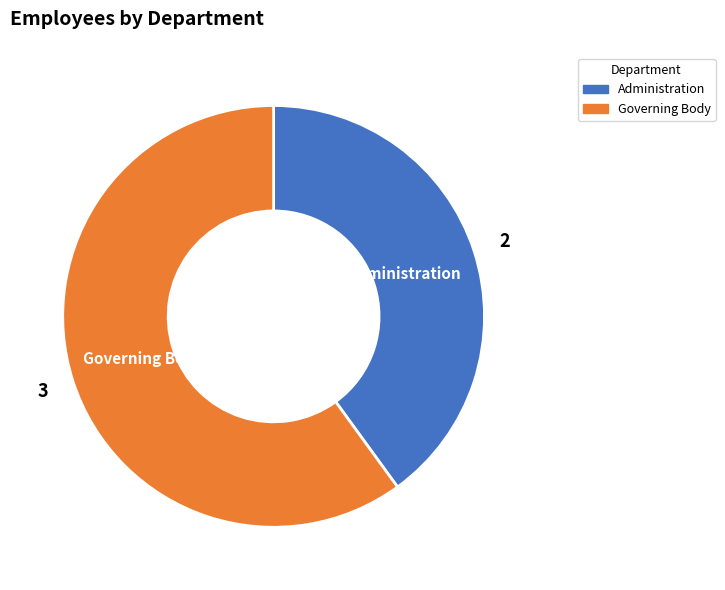

Which category has the biggest portion of the pie?

Governing Body